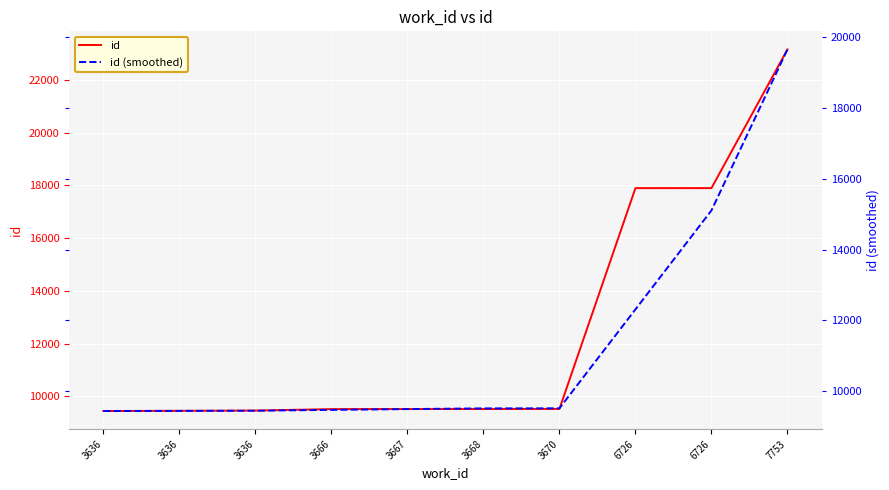

Which label corresponds to the largest value in the chart?

7753